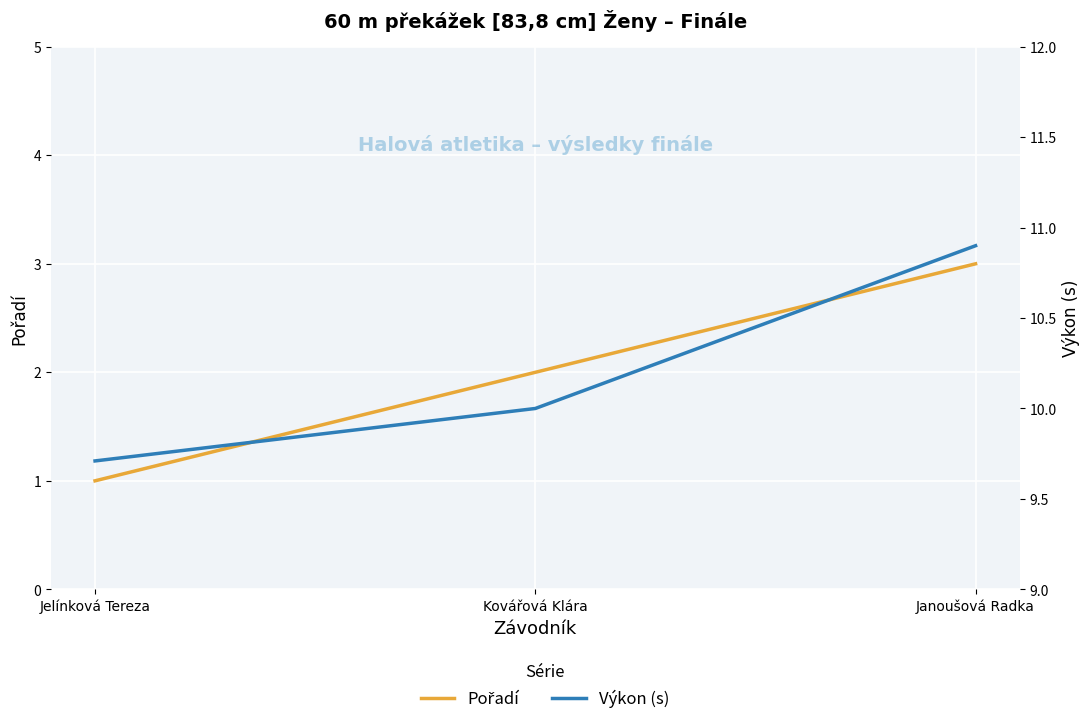

At which label does Výkon (s) reach its minimum?

Jelínková Tereza